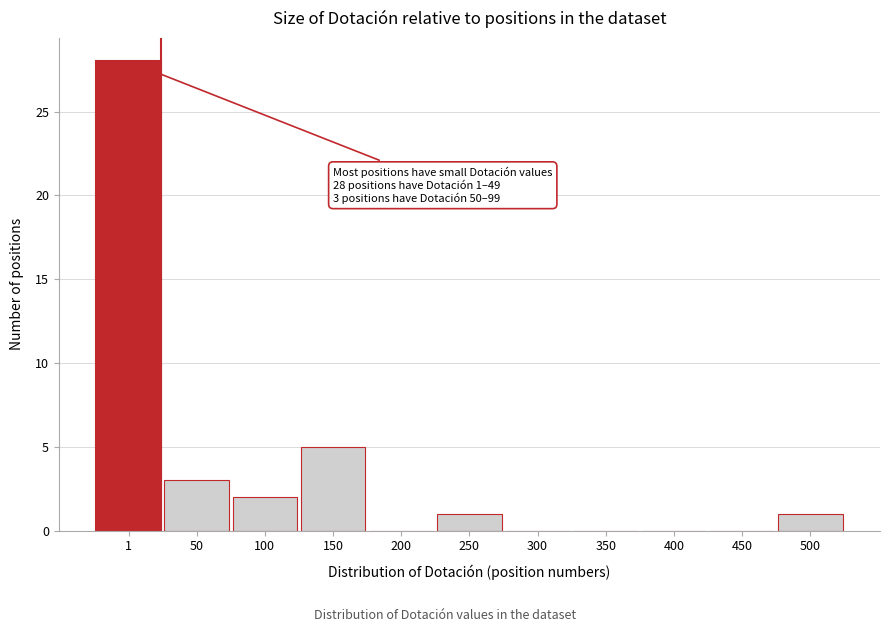

Reading left to right, what are all the values shown in this chart?

1=28	50=3	100=2	150=5	200=0	250=1	300=0	350=0	400=0	450=0	500=1